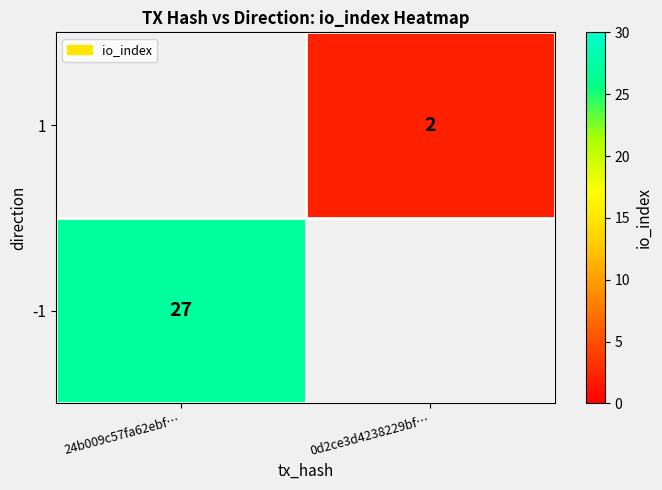

The -1 series shows 42 at 24b009c57fa62ebf…. True or false?

False